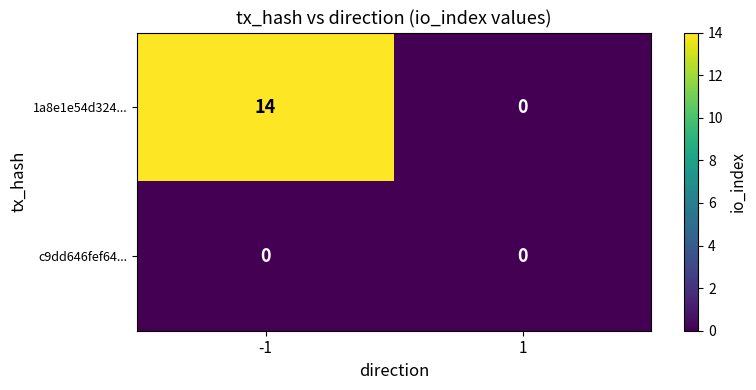

Between -1 and 1, which series saw the biggest shift?

1a8e1e54d324...